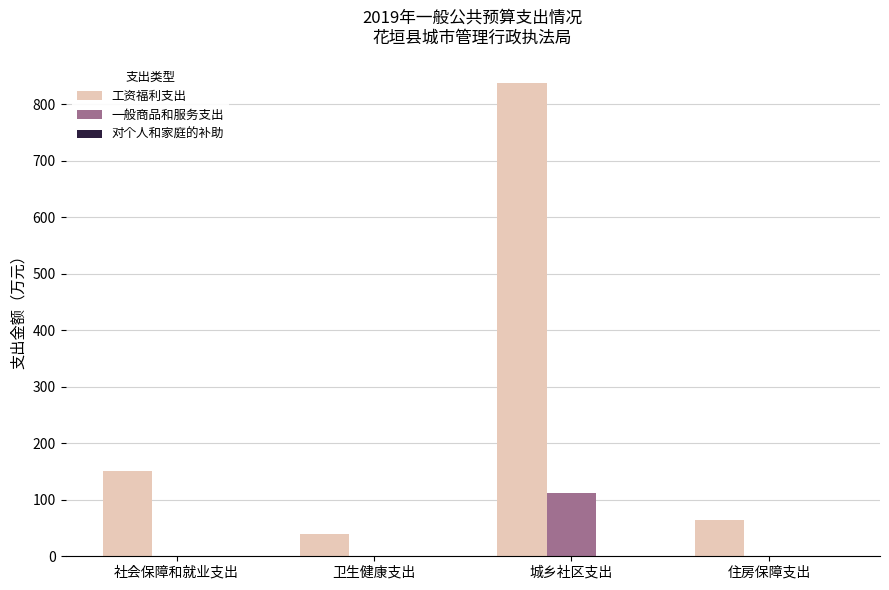

The value of 工资福利支出 at 社会保障和就业支出 is 227.4. True or false?

False